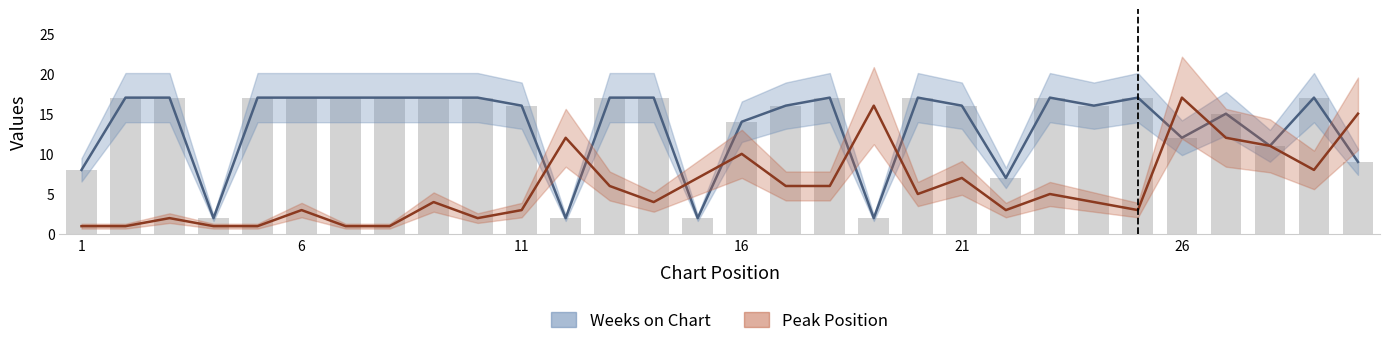

At how many categories does at least one series exceed 9?

26